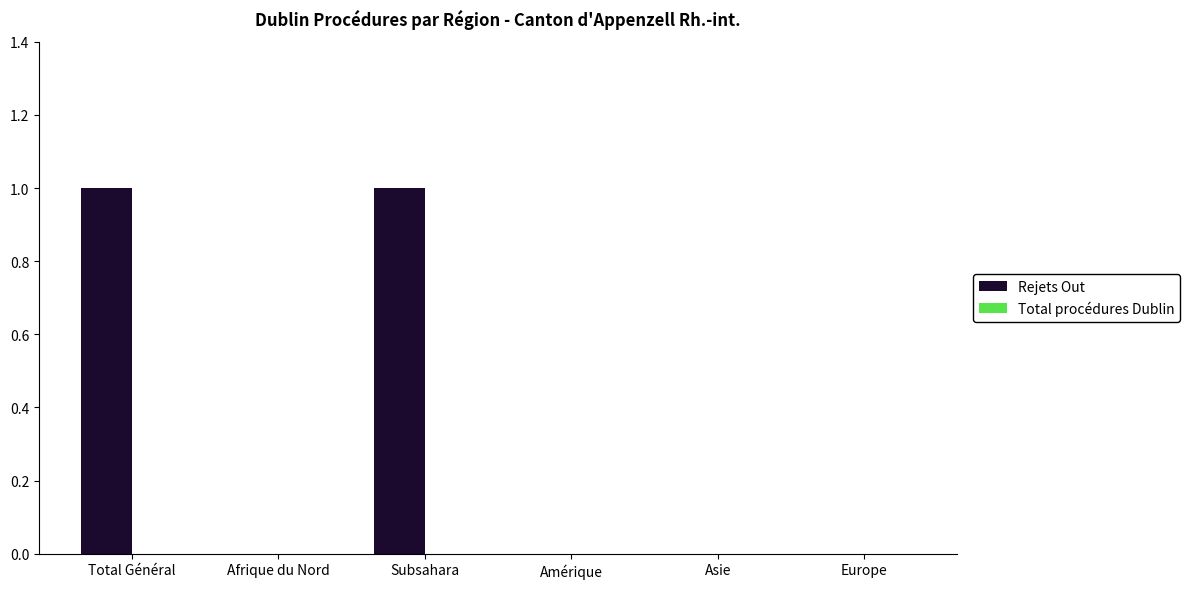

Between Amérique and Total Général, which is larger?

Total Général